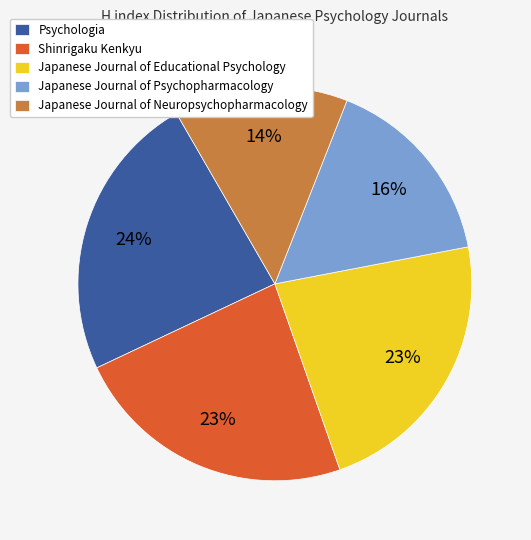

What is the smallest slice in the pie chart?

Japanese Journal of Neuropsychopharmacology